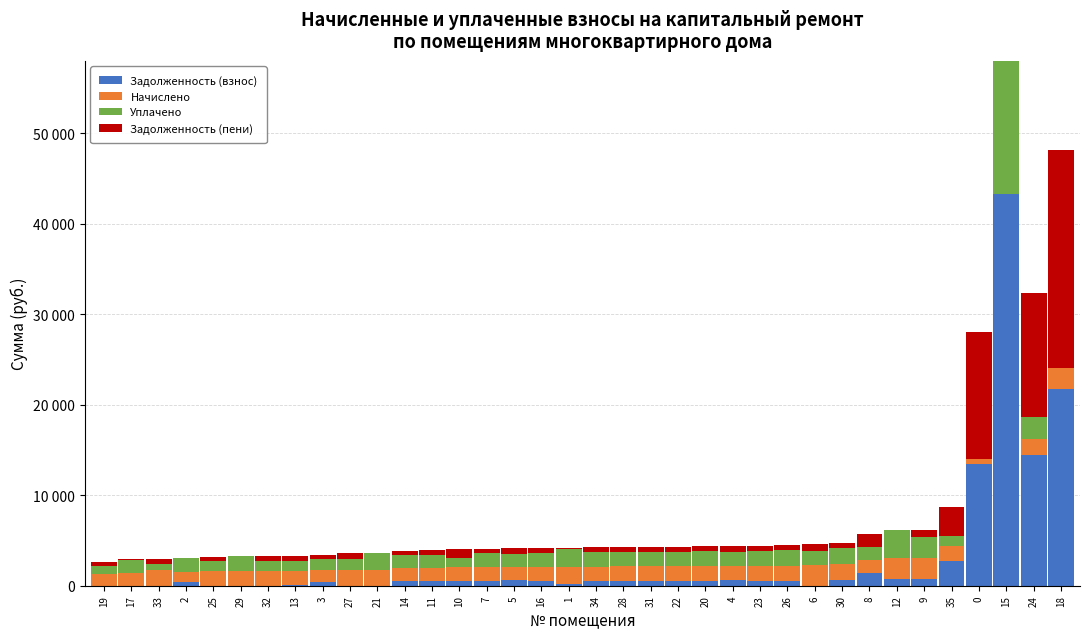

What is the difference between the maximum and minimum values in the Уплачено series?

14765.7